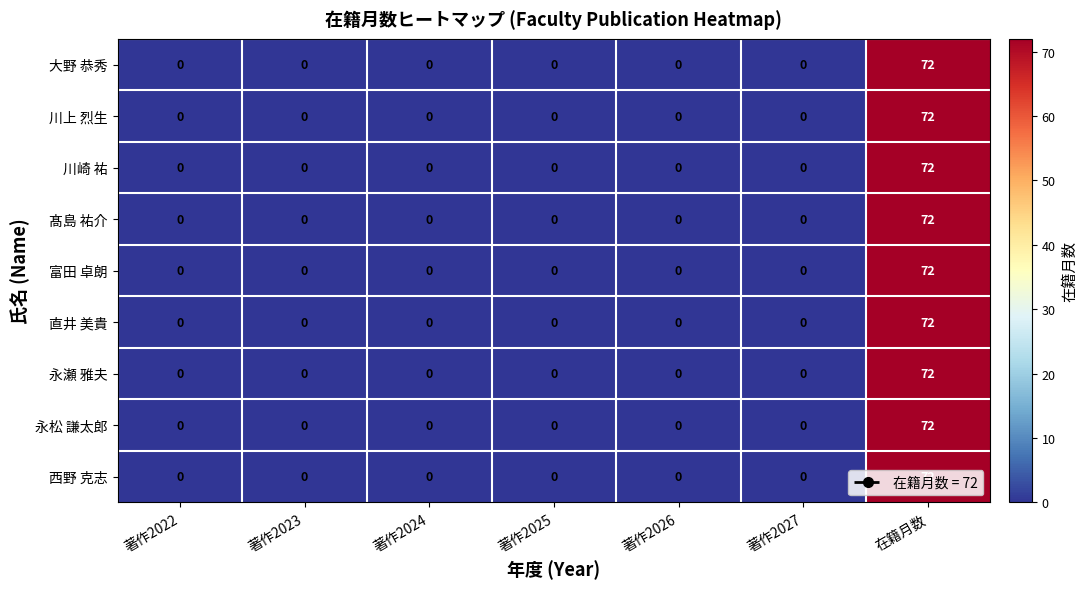

What value does the 永松 謙太郎 series have at 在籍月数?

72